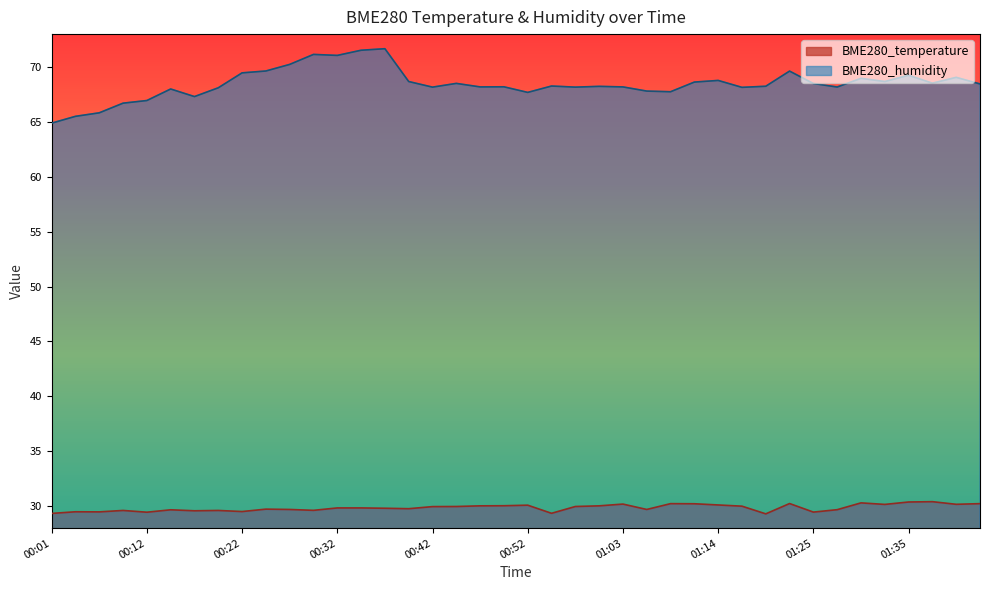

The value of BME280_humidity at 00:57 is 25.5. True or false?

False